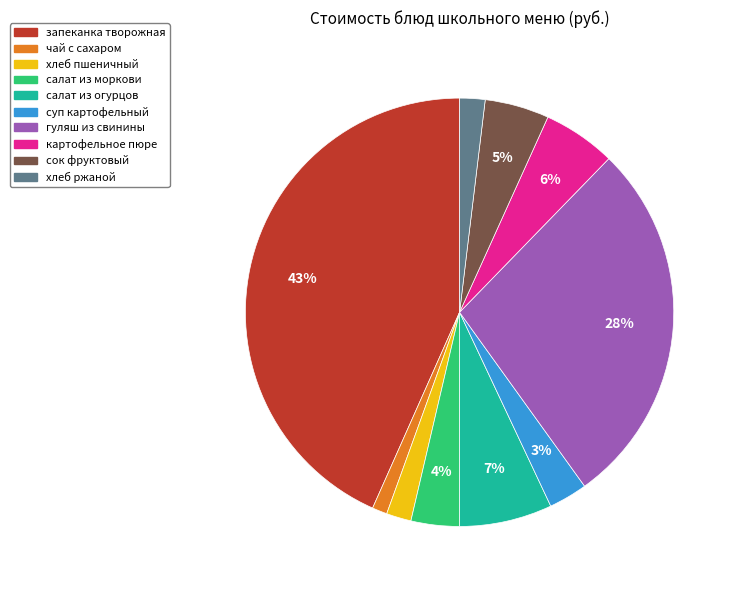

Is картофельное пюре the majority of the pie?

No